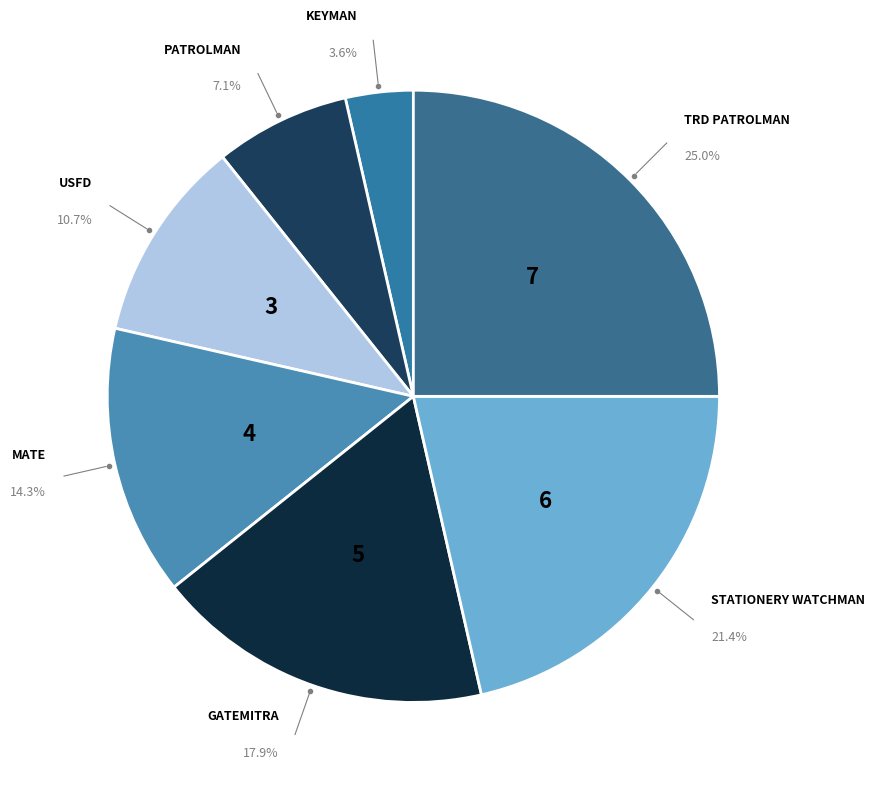

To the nearest percent, what is the combined percentage of GATEMITRA and STATIONERY WATCHMAN?

39%